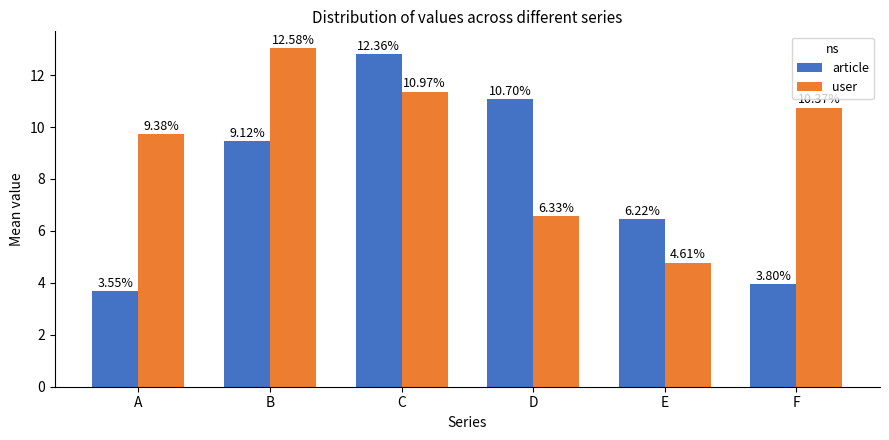

What are all the series names shown in the legend?

article, user